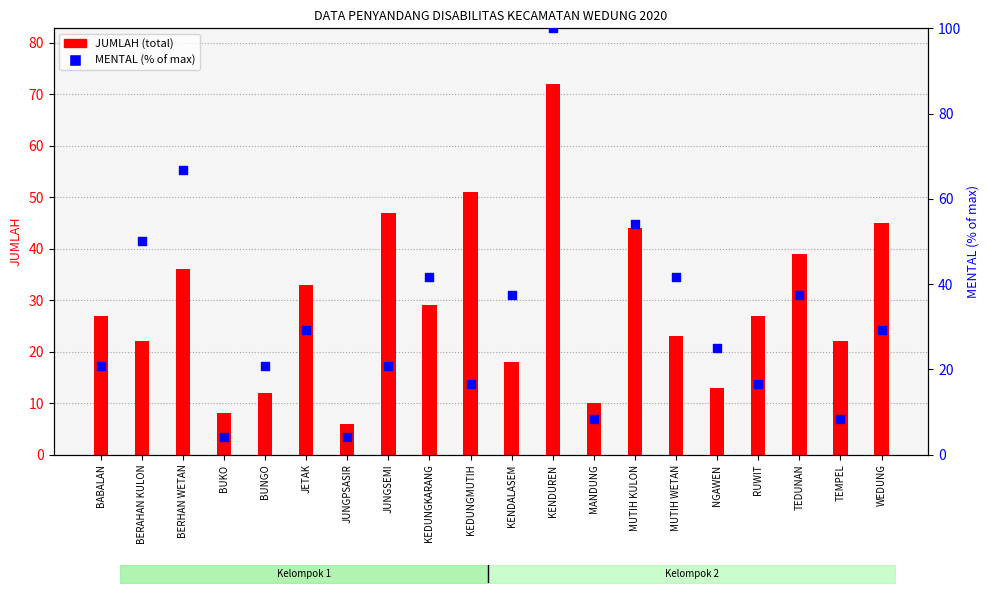

Which series has the largest total across all categories?

MENTAL (% of max)